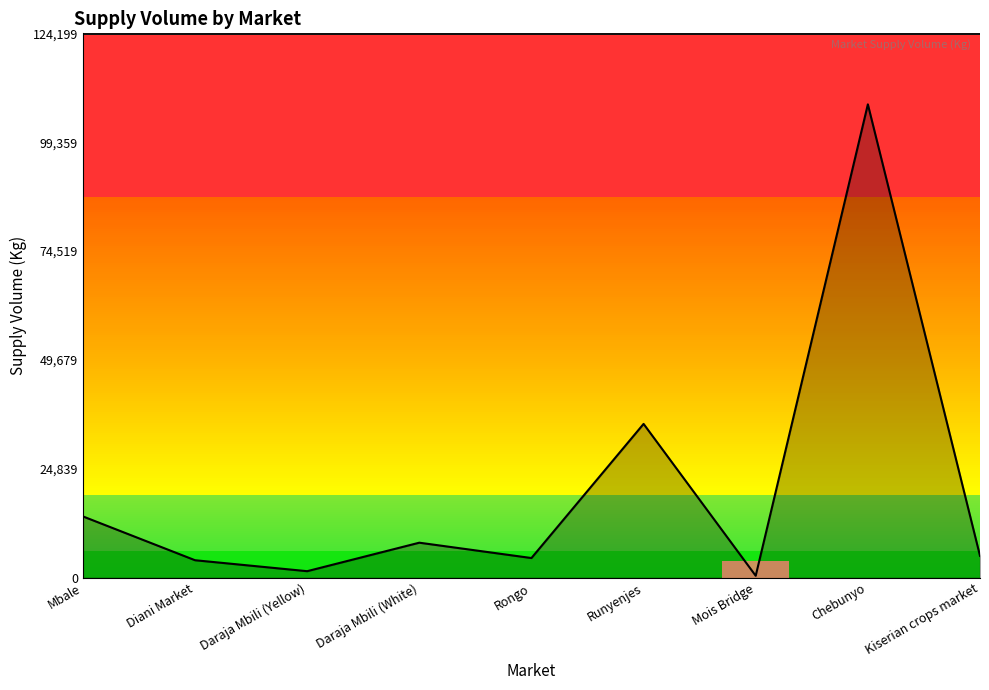

True or false: the data shows 4500 at Rongo.

True